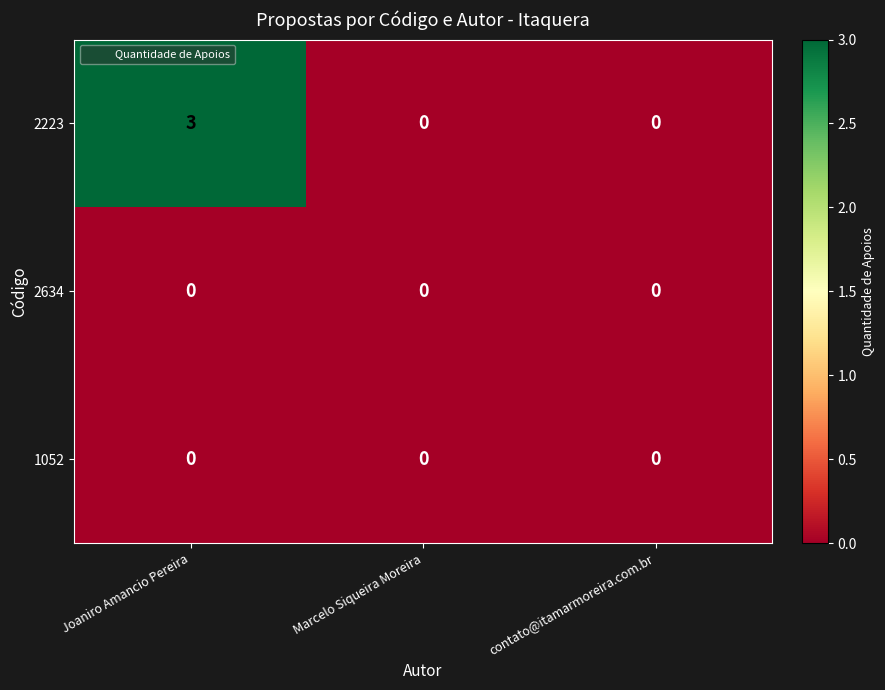

Reading left to right, transcribe all the data shown in this chart.

2223: Joaniro Amancio Pereira=3	Marcelo Siqueira Moreira=0	contato@itamarmoreira.com.br=0
2634: Joaniro Amancio Pereira=0	Marcelo Siqueira Moreira=0	contato@itamarmoreira.com.br=0
1052: Joaniro Amancio Pereira=0	Marcelo Siqueira Moreira=0	contato@itamarmoreira.com.br=0